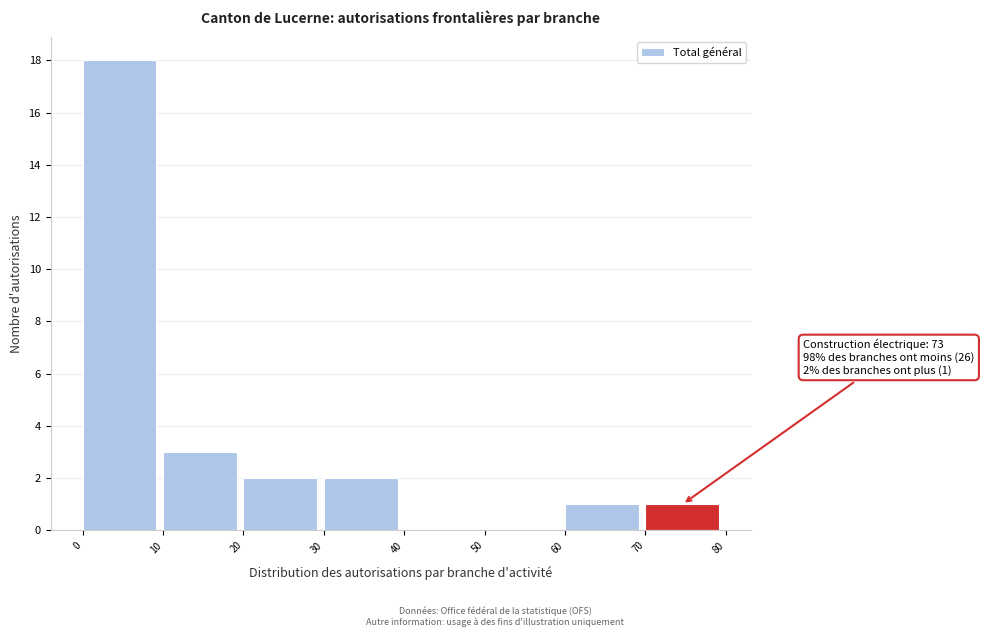

Which range on the x-axis has the tallest bar?

0 to 10